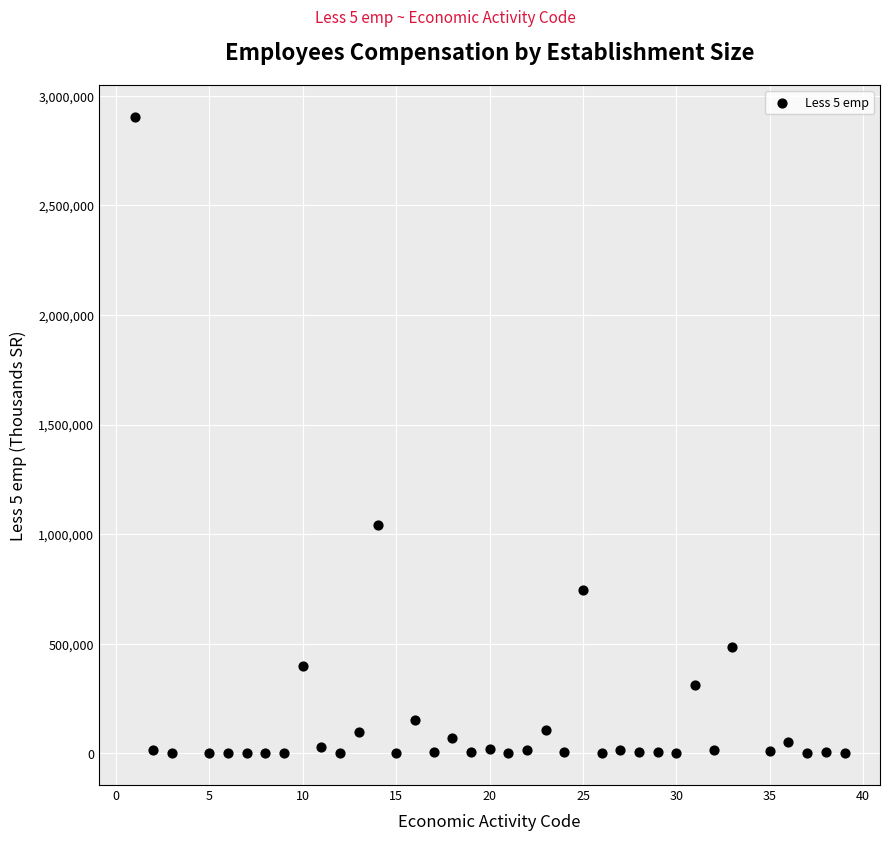

What Y value in the scatter plot is closest to 1452121?

1042536